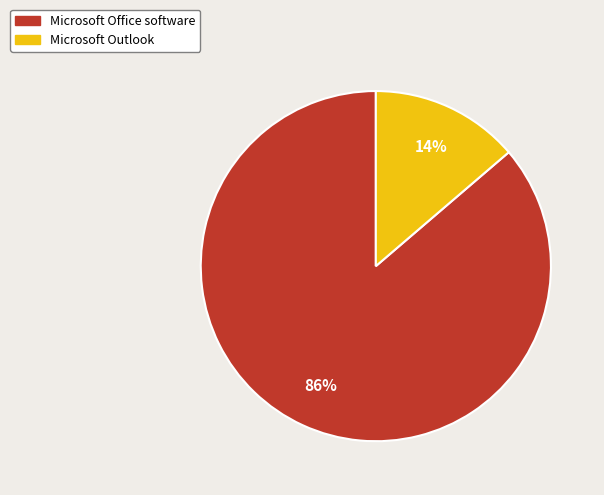

Count the number of slices in the pie.

2